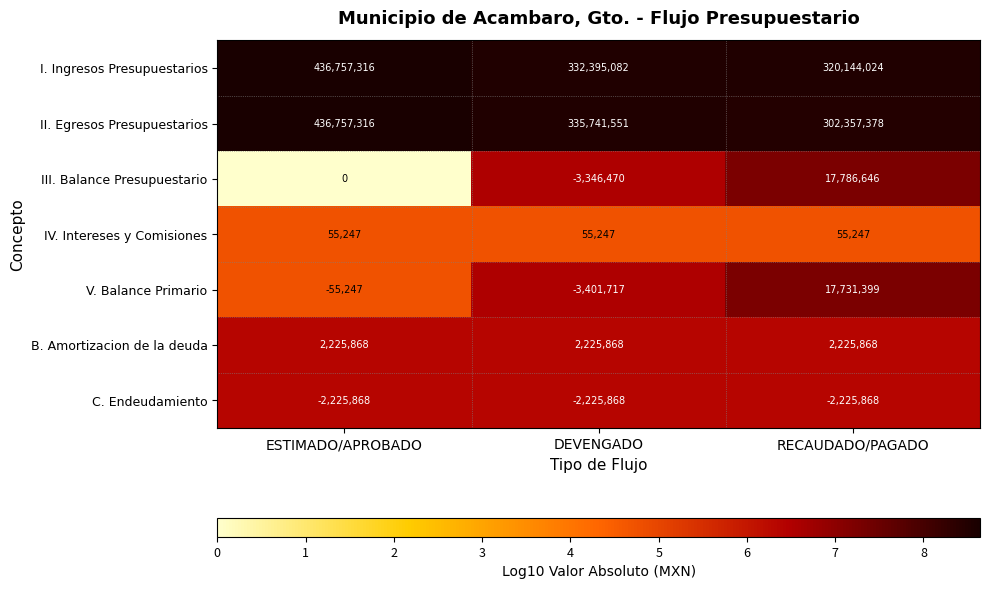

The B. Amortizacion de la deuda series shows 1017134 at RECAUDADO/PAGADO. True or false?

False